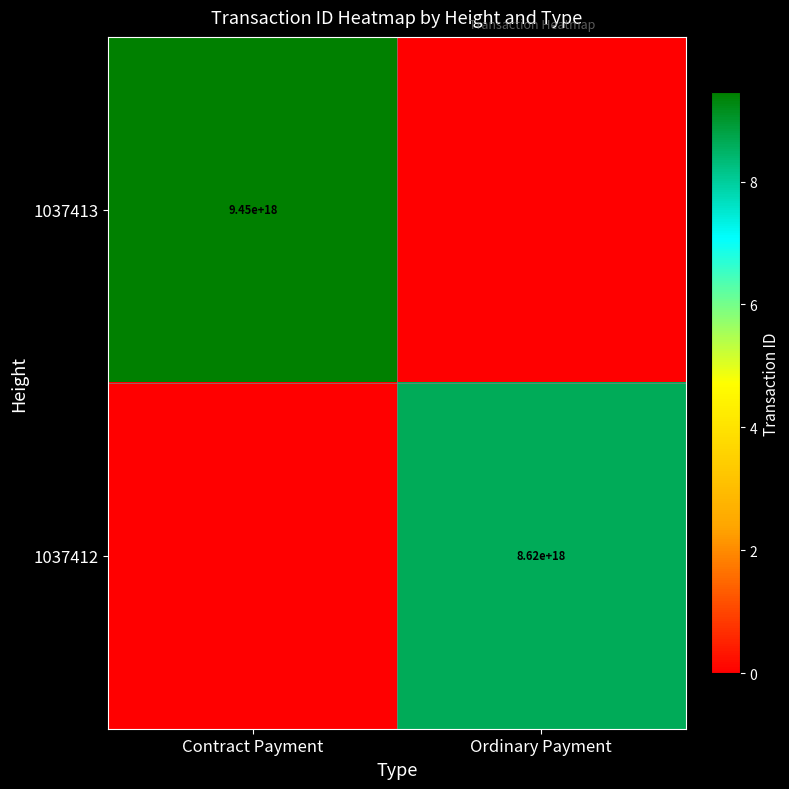

True or false: 1037413 has a value of 16958528460937758720 at Contract Payment.

False